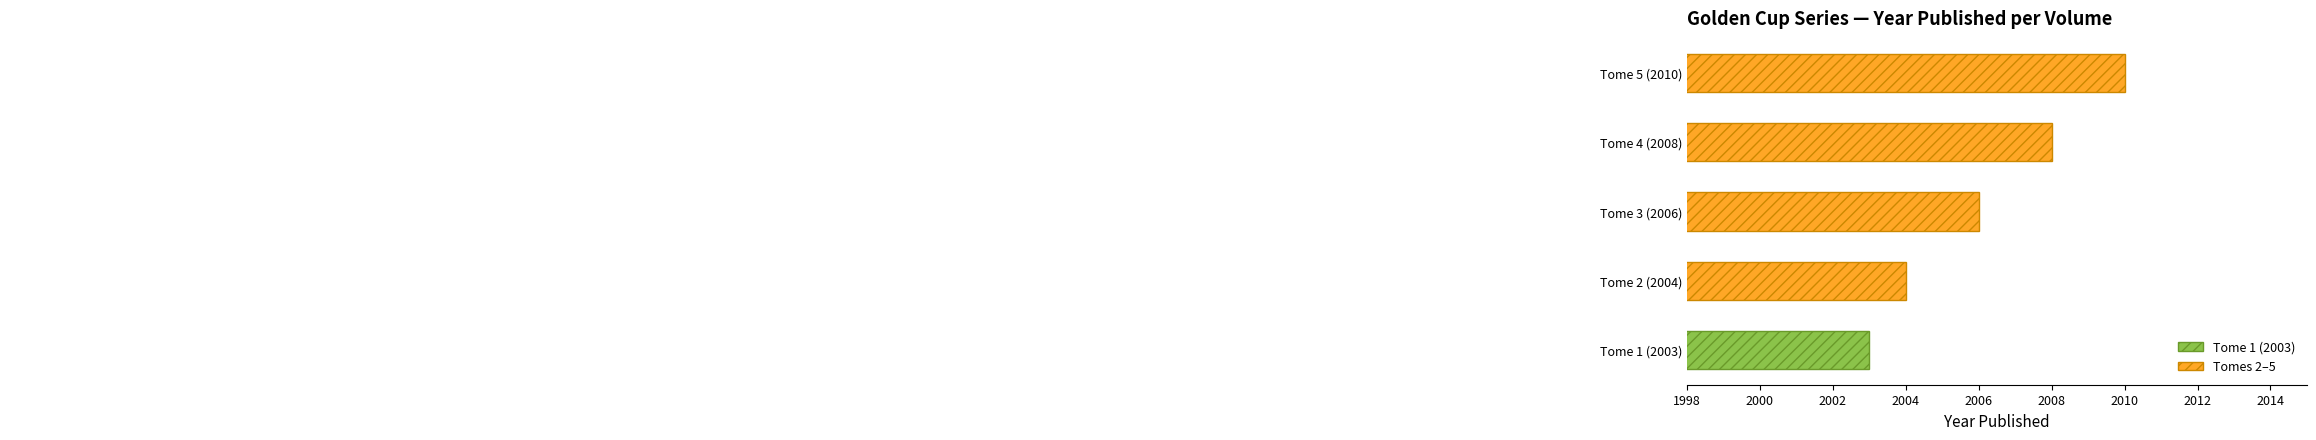

At which label is the value closest to 2006?

Tome 3 (2006)